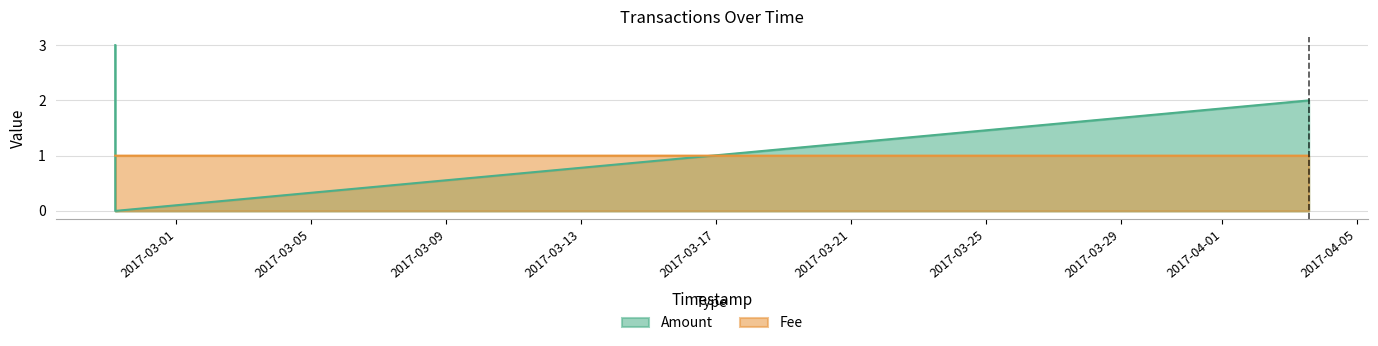

Which category has the highest value in the Fee series?

2017-04-03 13:21:11